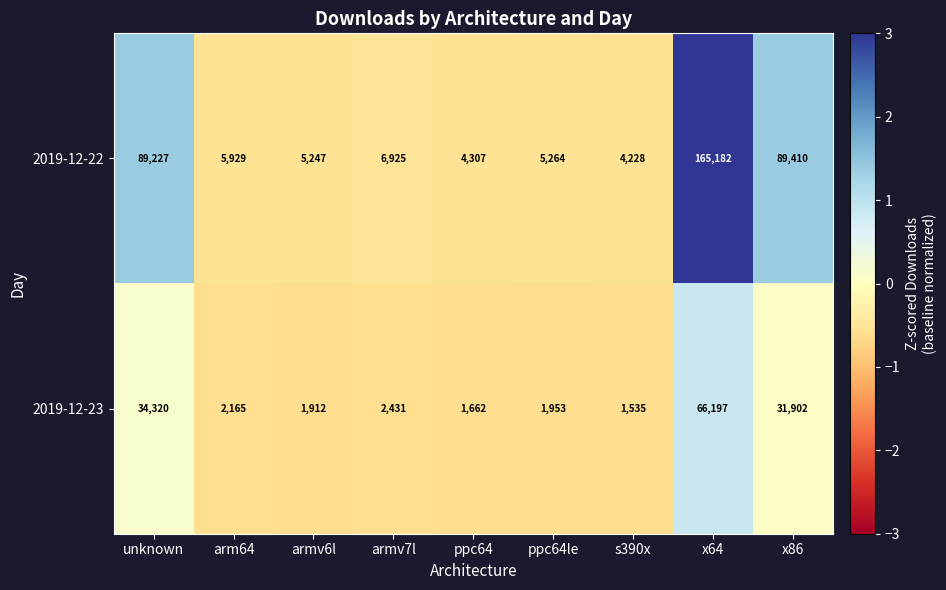

Which series has the widest spread of values?

2019-12-22